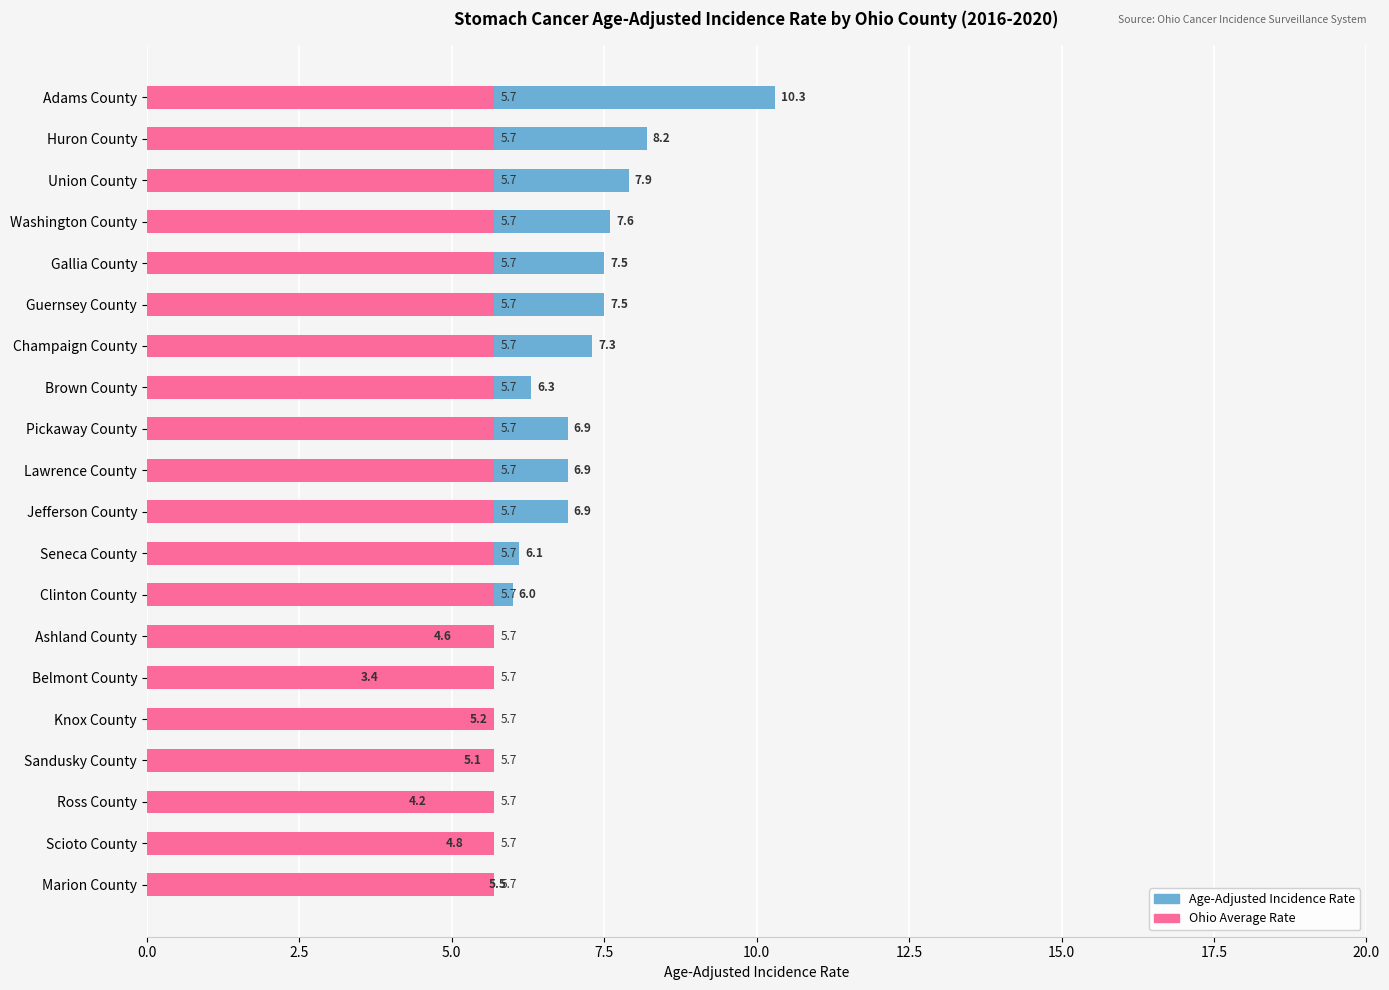

What position from the left is 0.0?

1